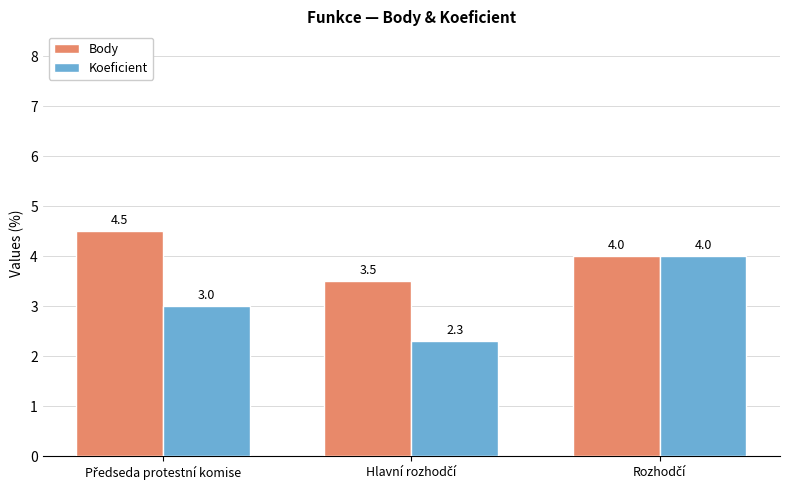

What is the lowest value of the Koeficient series?

2.3